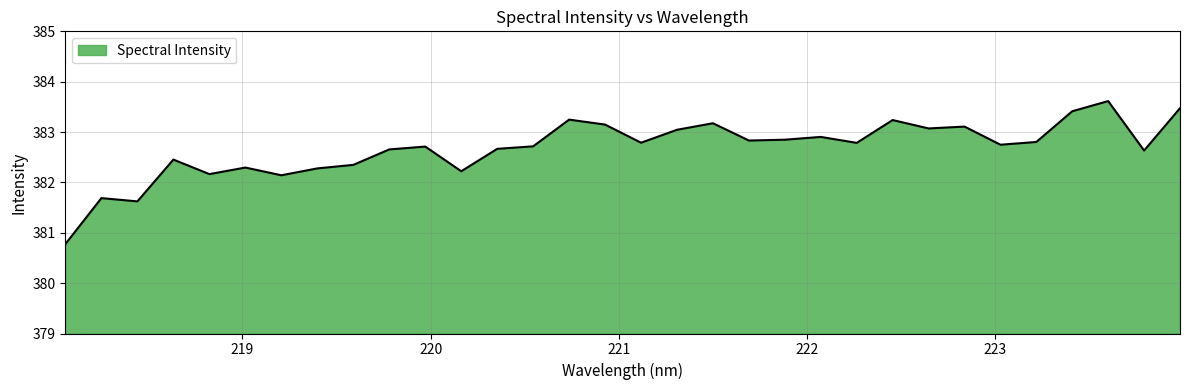

What is the smallest value displayed?

380.8